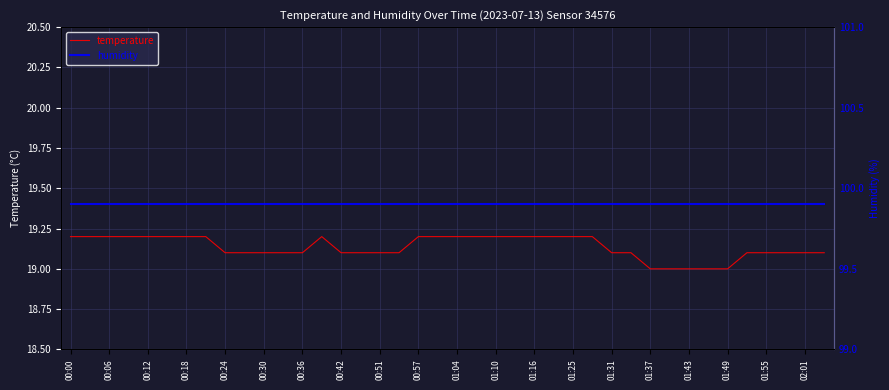

What is the total value across all series at 01:25?

38.6